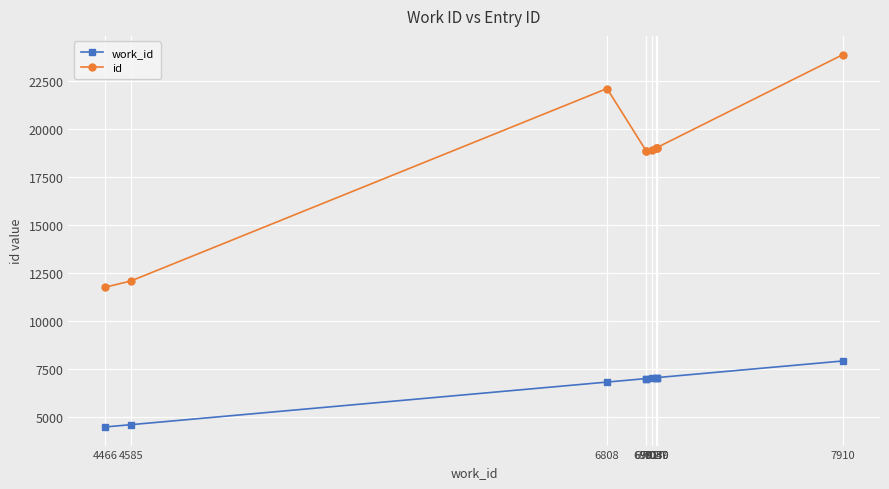

Which series has the largest total across all categories?

id